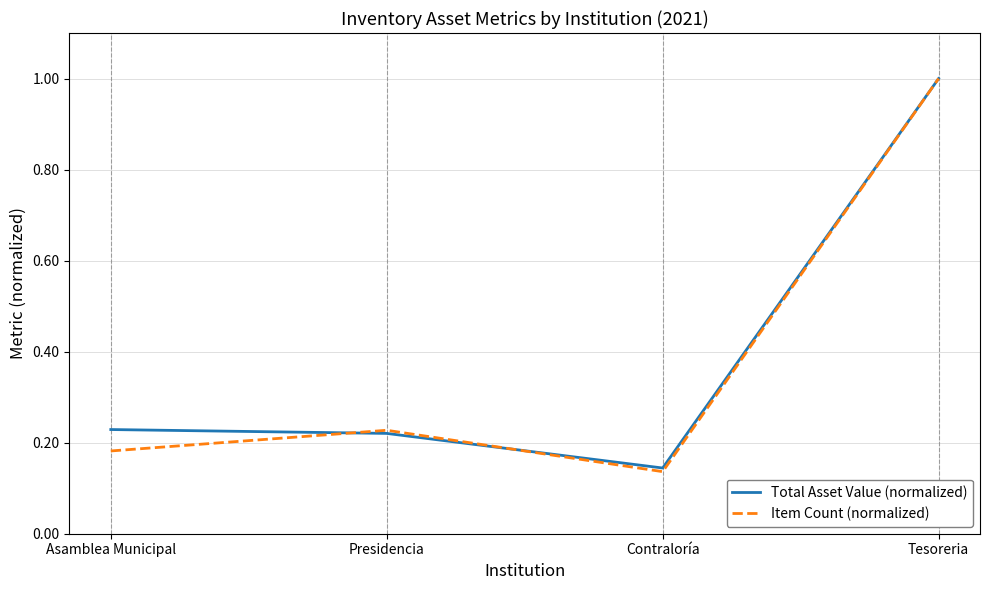

True or false: Total Asset Value (normalized) has a value of 0.6 at Tesoreria.

False